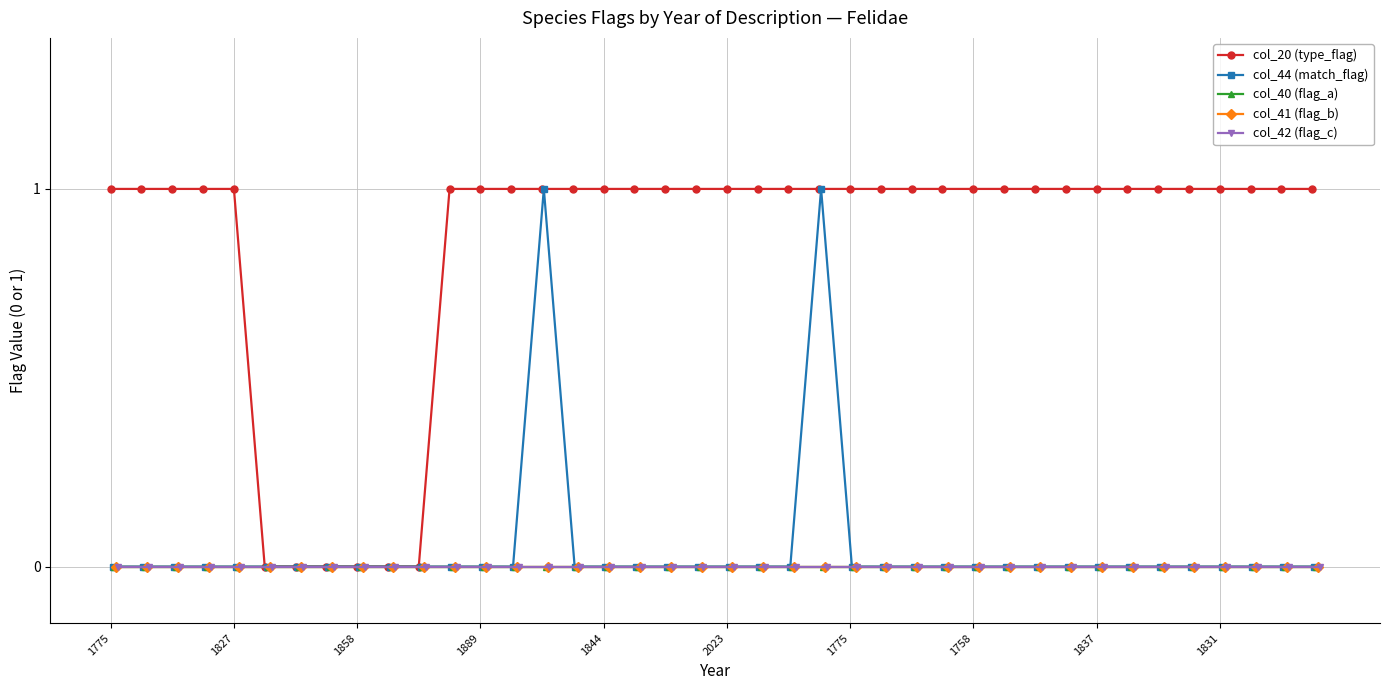

True or false: col_44 (match_flag) has more than 0 interior local peaks.

True